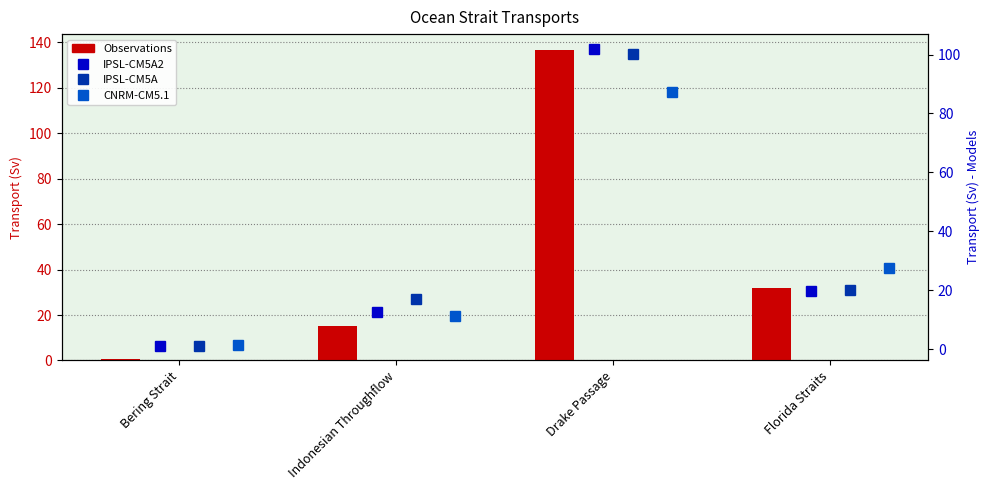

At which category does the chart reach its minimum across all series?

Bering Strait